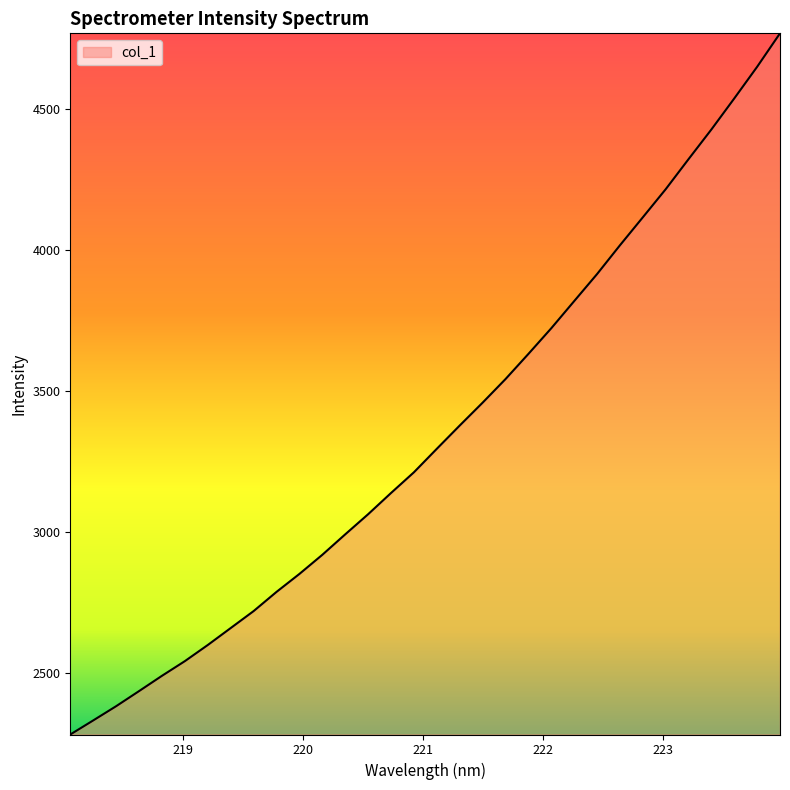

What is the minimum value shown in the chart?

2280.6